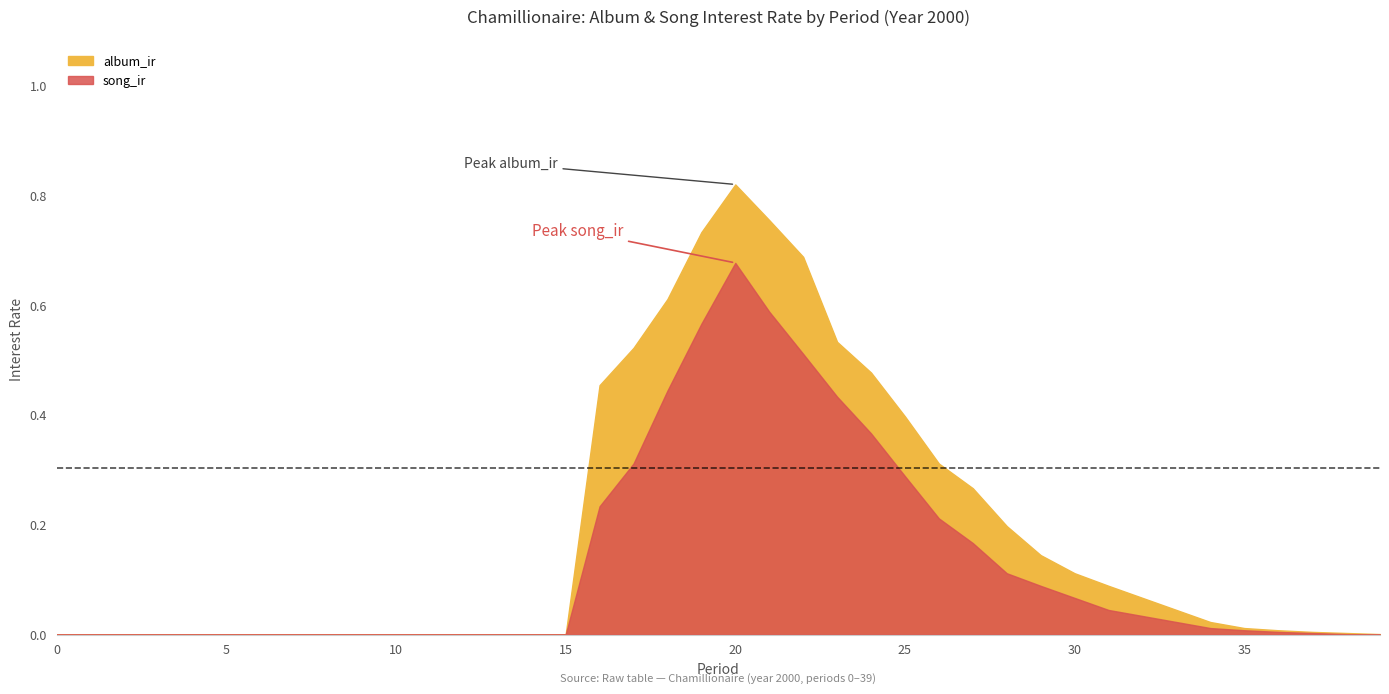

Which series has the largest range (max minus min)?

album_ir